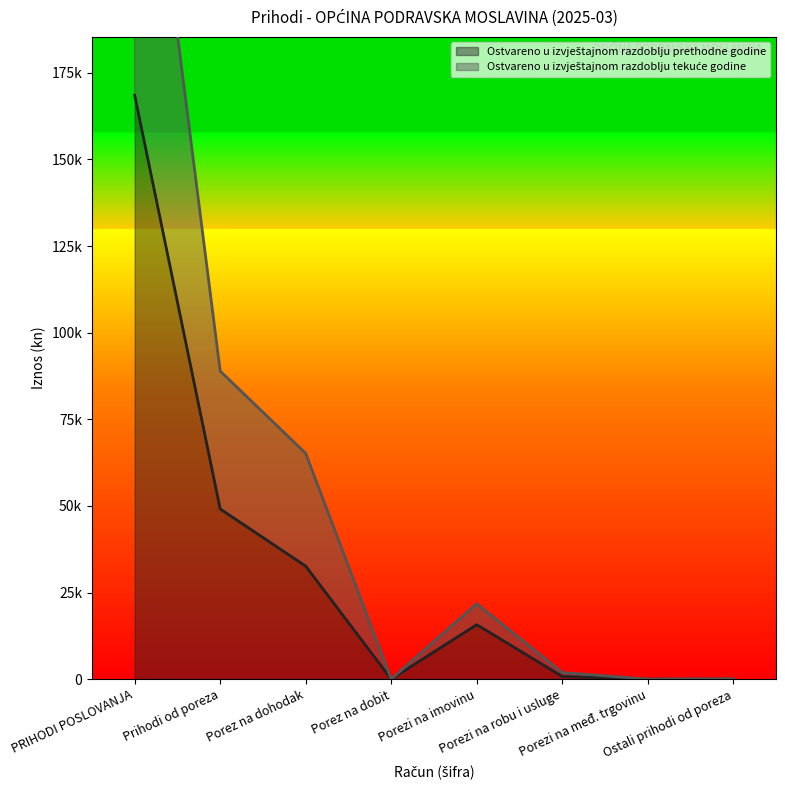

Between Porez na dobit and Porezi na međ. trgovinu, which series saw the biggest shift?

Ostvareno u izvještajnom razdoblju prethodne godine